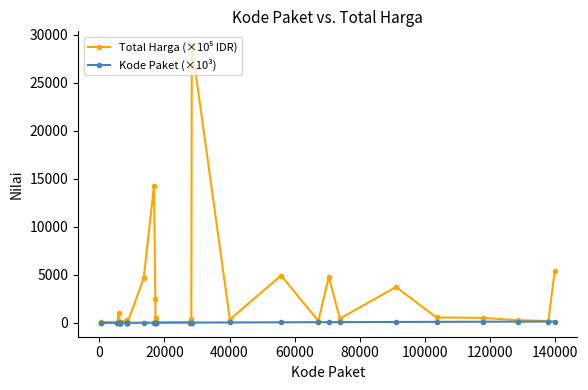

What is the greatest value displayed?

28921.2